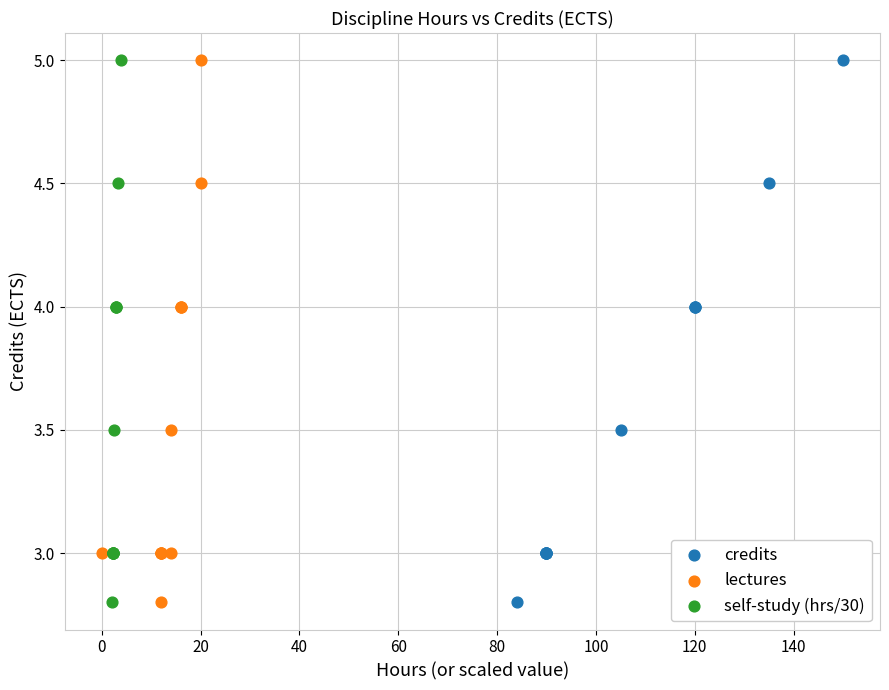

What are all the series names shown in the legend?

credits, lectures, self-study (hrs/30)